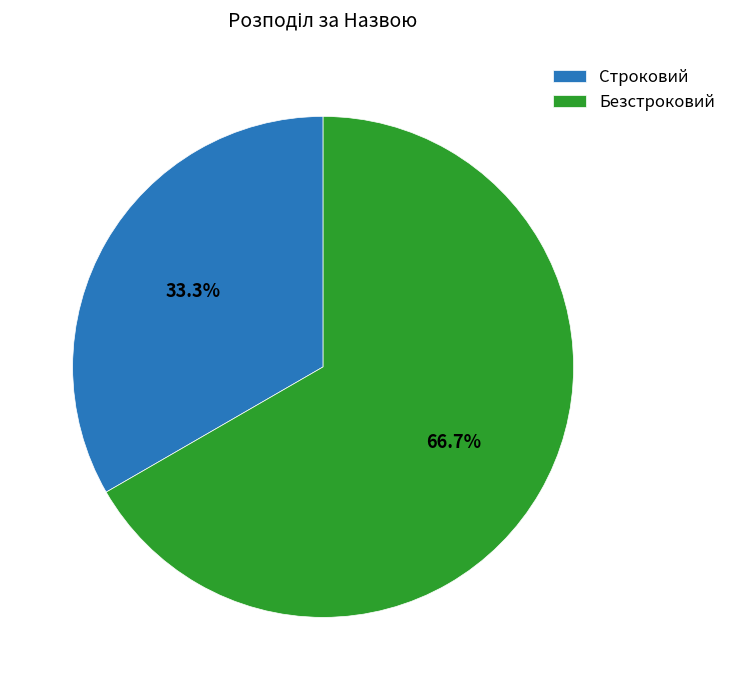

True or false: Безстроковий accounts for 67% of the total.

True